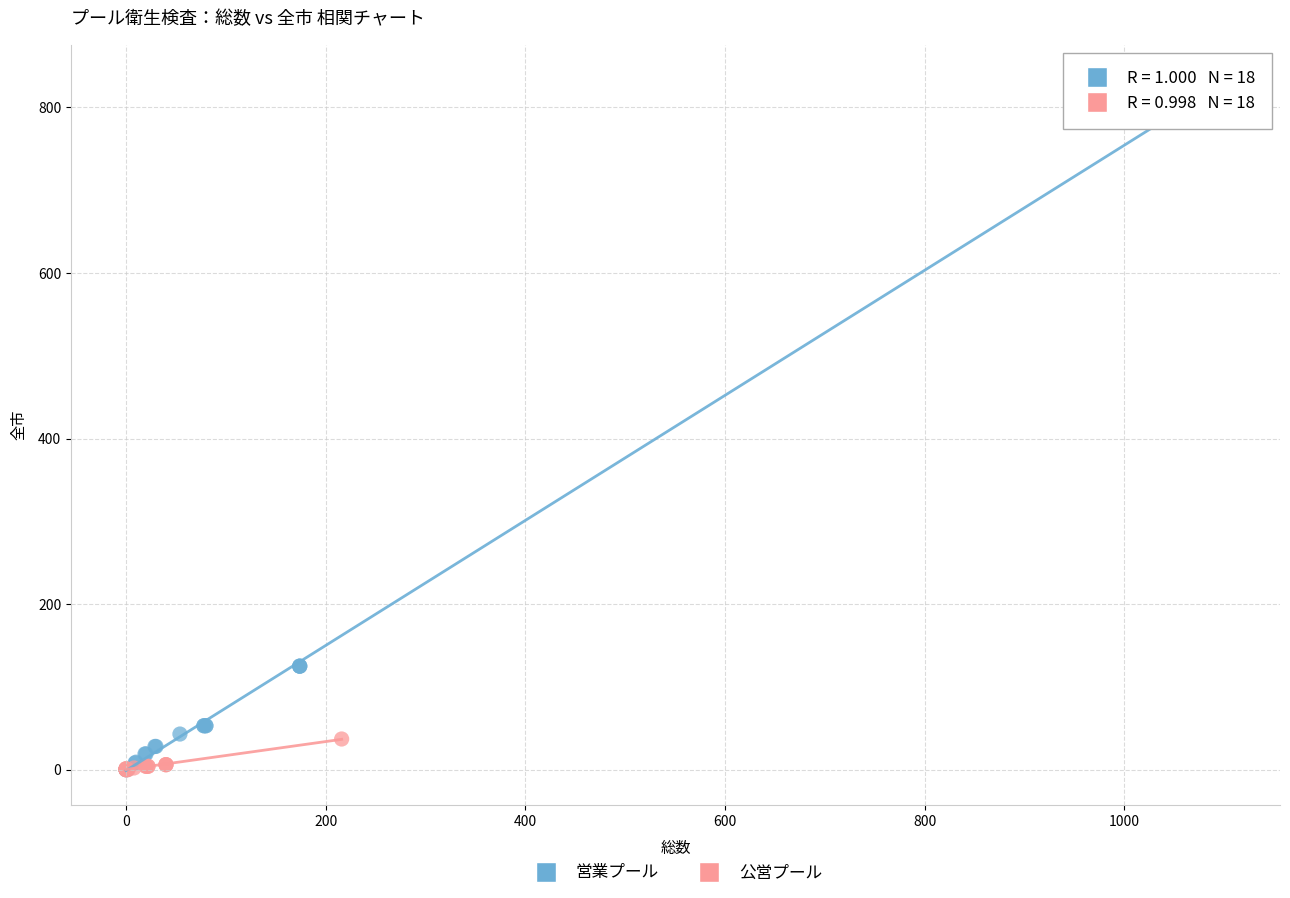

Which series contains the highest Y value?

営業プール